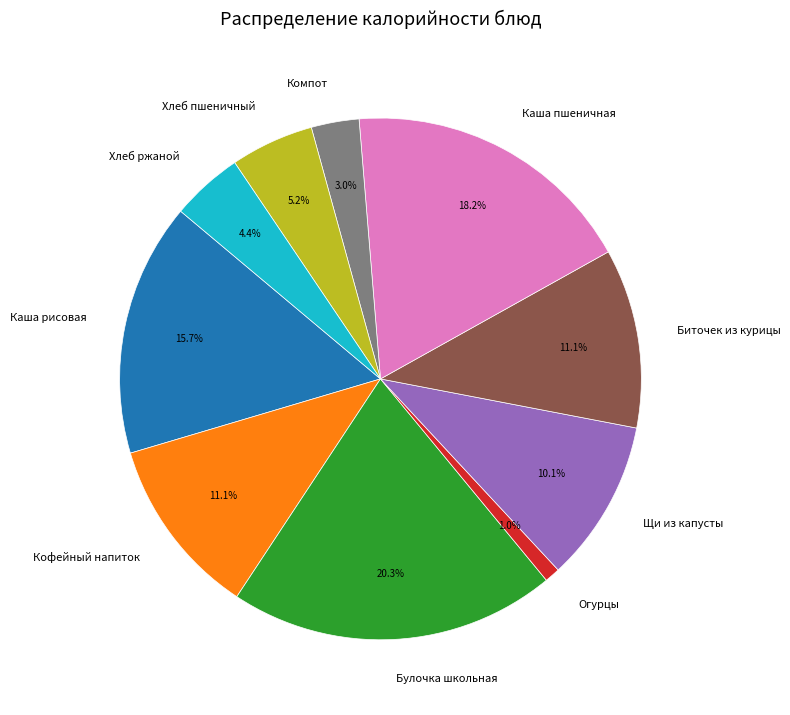

What percentage is the Биточек из курицы slice, to the nearest percent?

11%